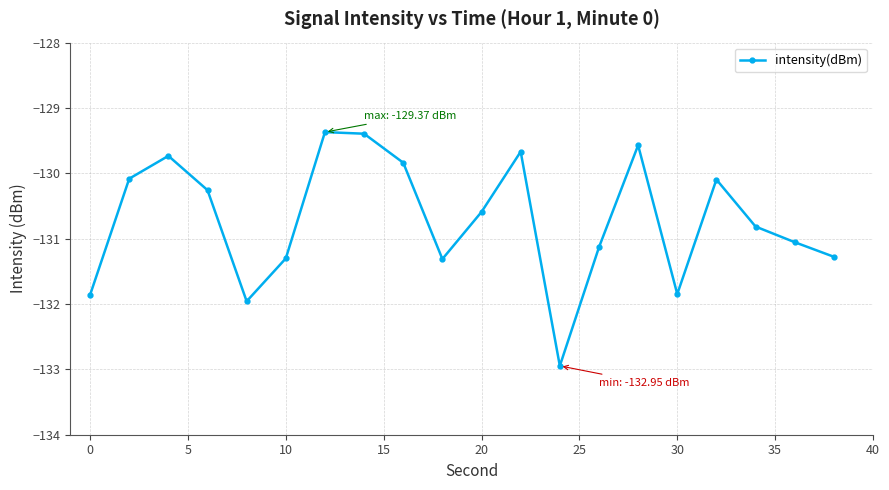

What is the smallest value displayed?

-132.9